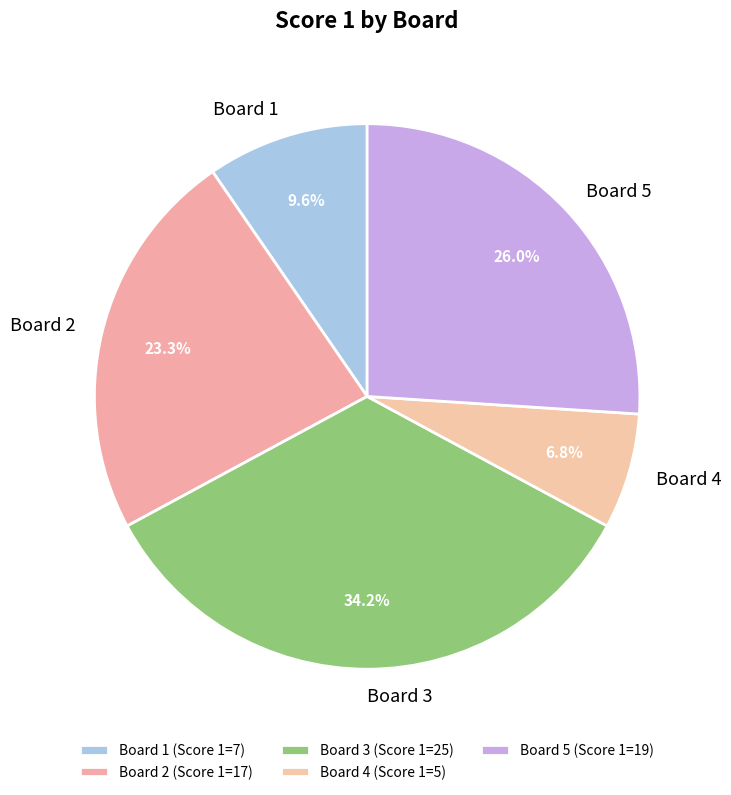

How much of the chart is everything except Board 1?

90.4%